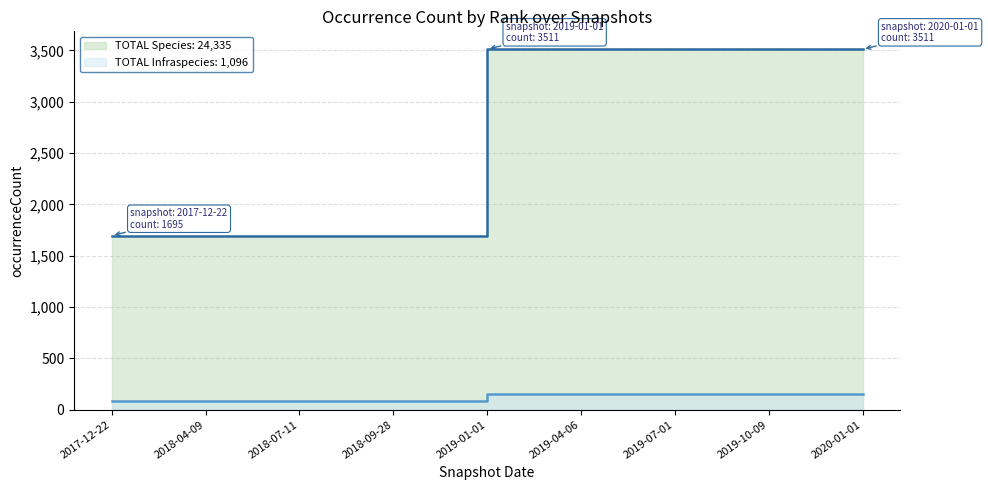

At which label is Species closest to 2603?

2017-12-22